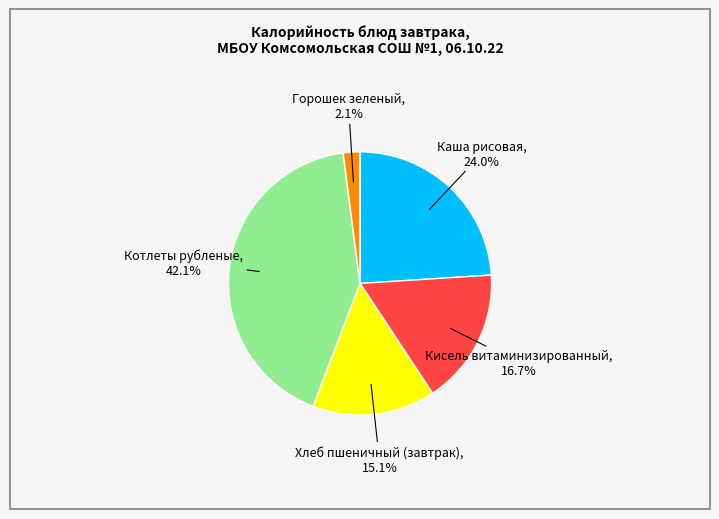

Does any single category account for the majority?

No